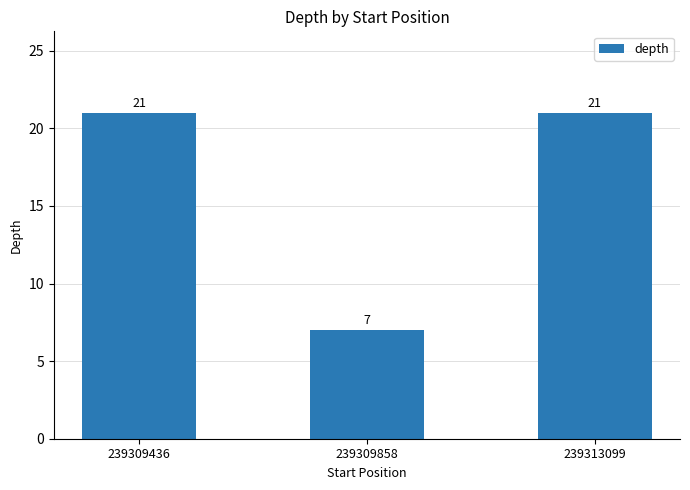

What is the difference between the maximum and minimum values?

14